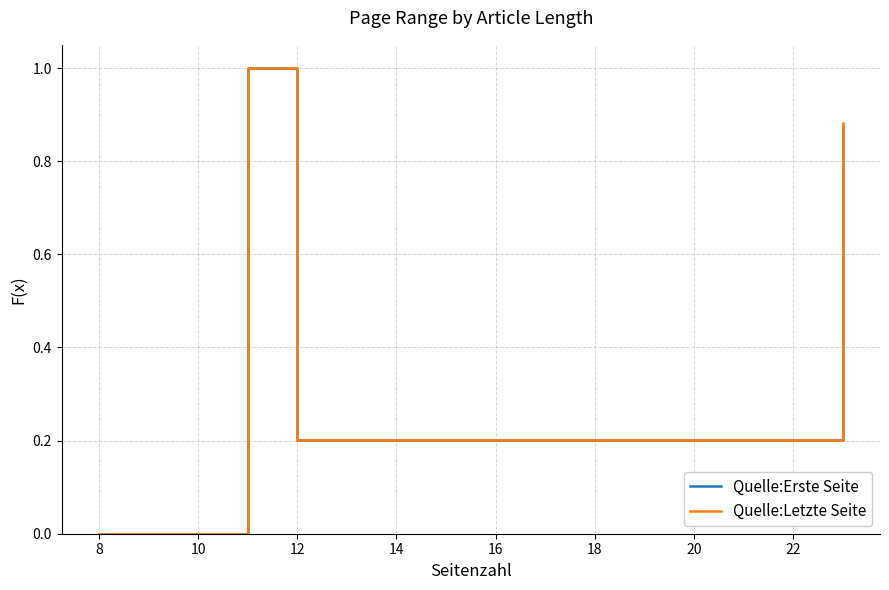

What is the maximum value for Quelle:Erste Seite?

1.0